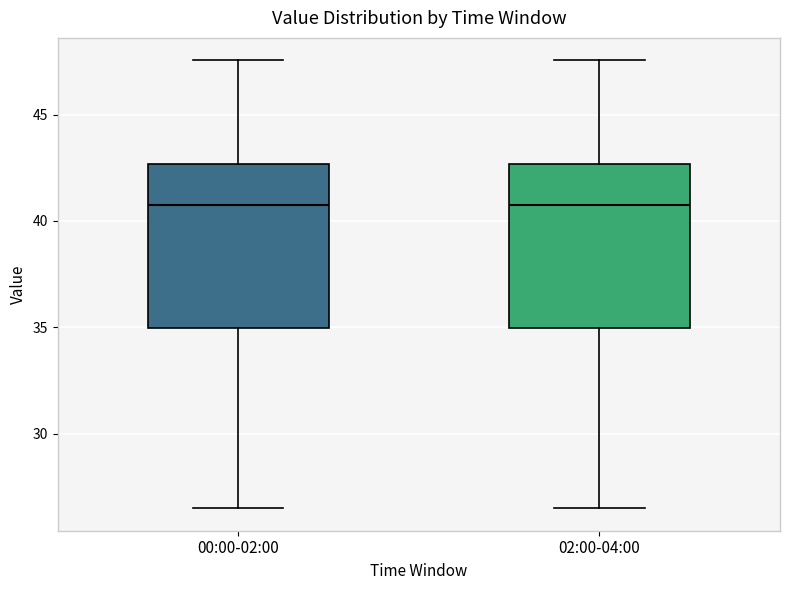

Where is the upper edge of the box for 00:00-02:00 on the y-axis? The values are not printed on the chart, so give them approximately, as read against the axis.

42.5